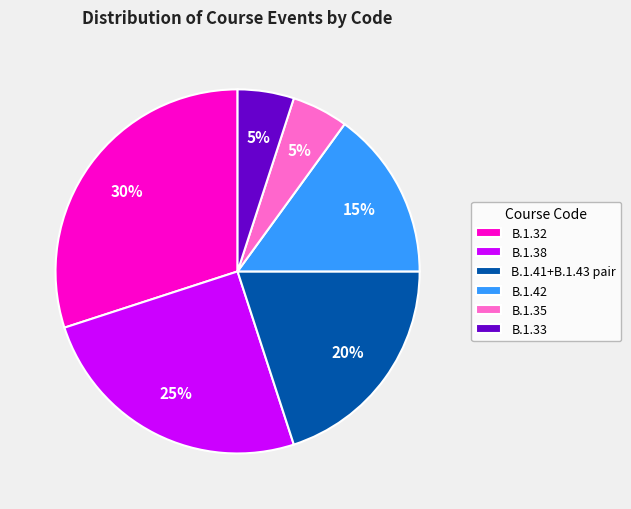

To the nearest percent, what is the average slice percentage?

17%